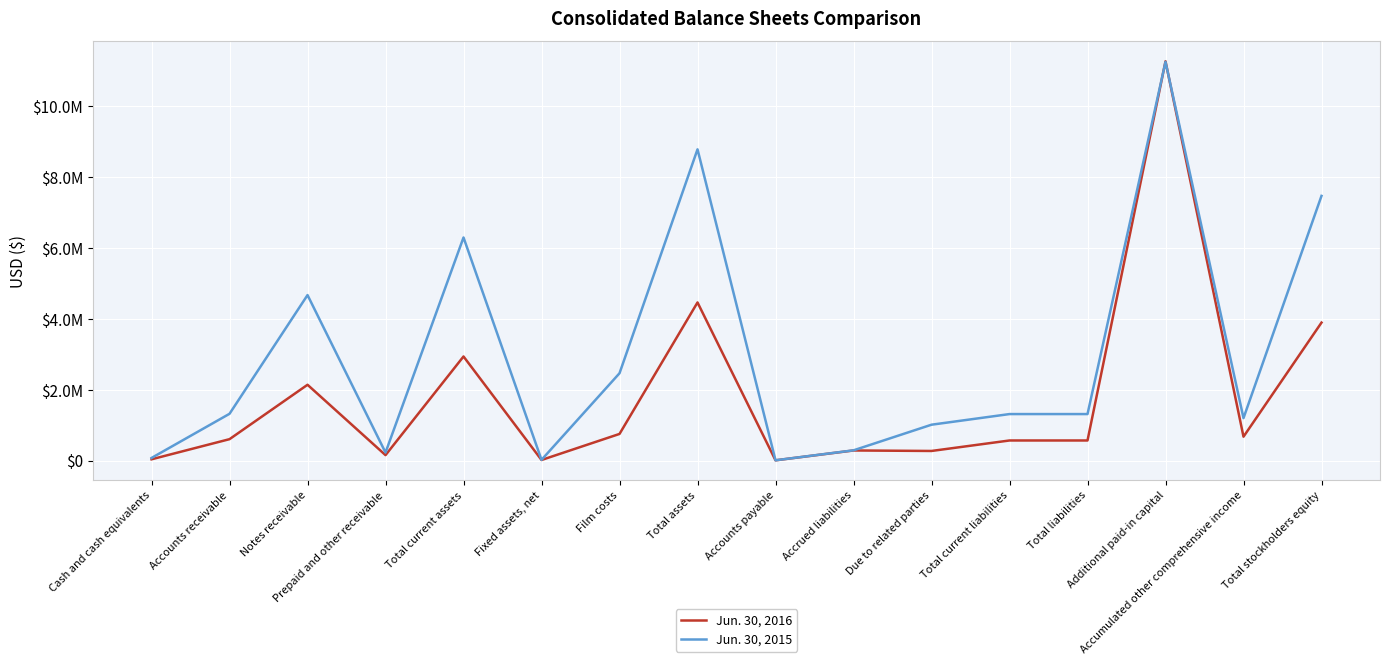

How many categories are shown in the chart?

16